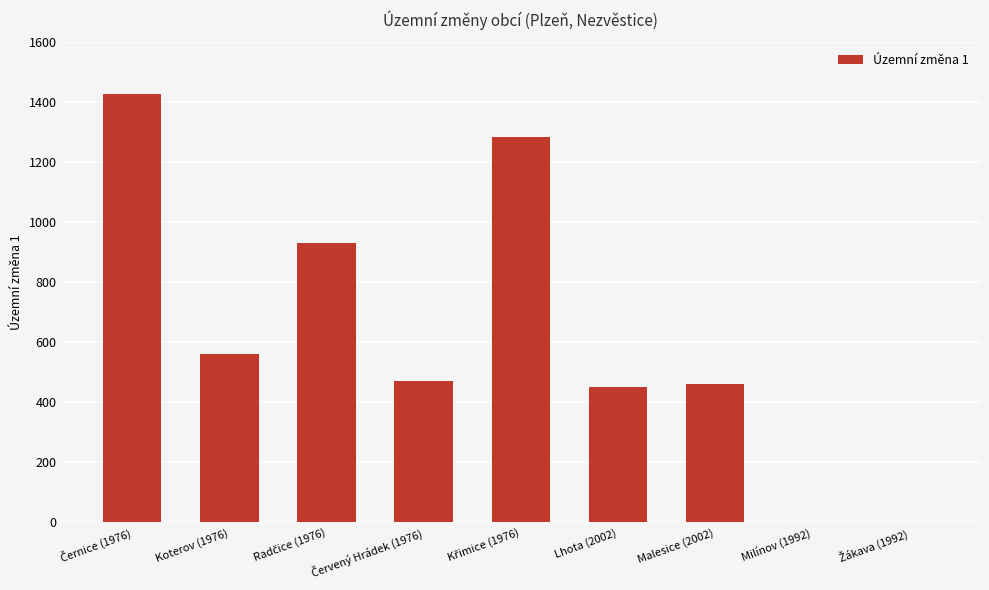

Between Malesice (2002) and Milínov (1992), which is larger?

Malesice (2002)